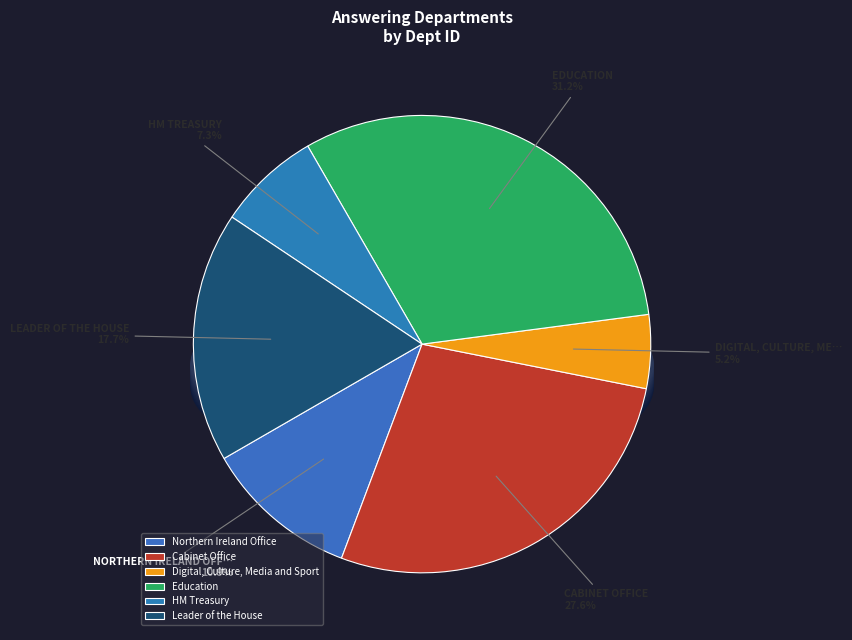

Which slice is the smallest?

Digital, Culture, Media and Sport